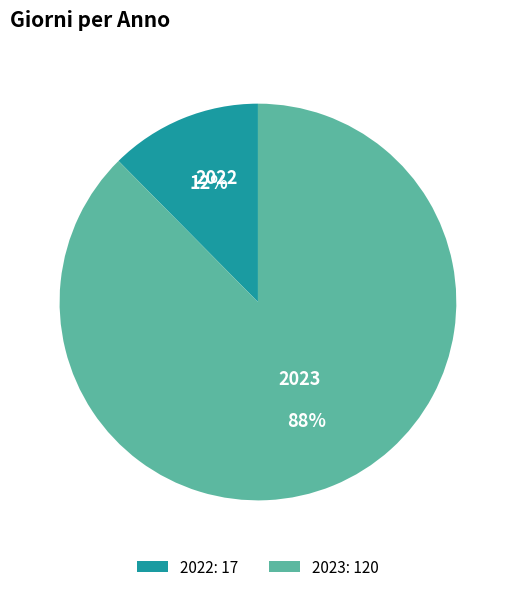

What is the smallest slice in the pie chart?

2022